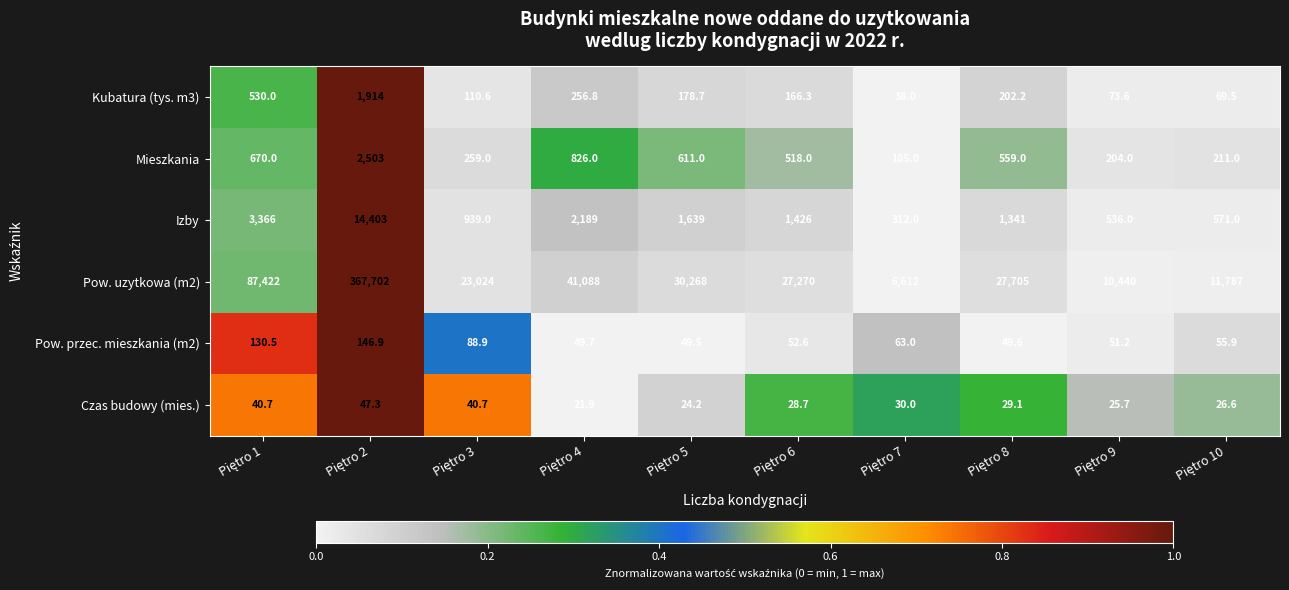

How many values in the Czas budowy (mies.) series exceed 29?

5